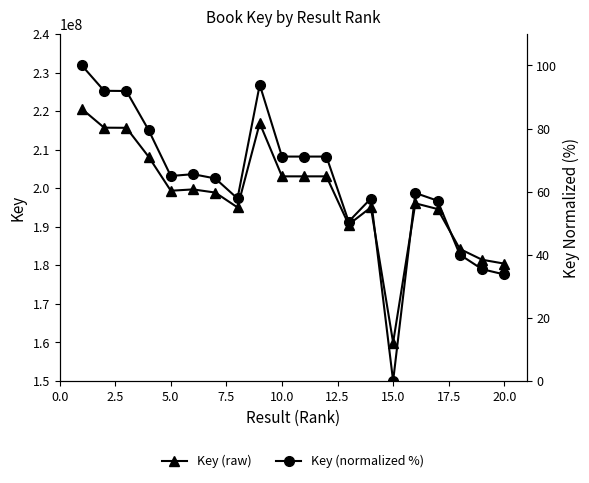

True or false: Key (raw) and Key (normalized %) intersect in this chart.

False